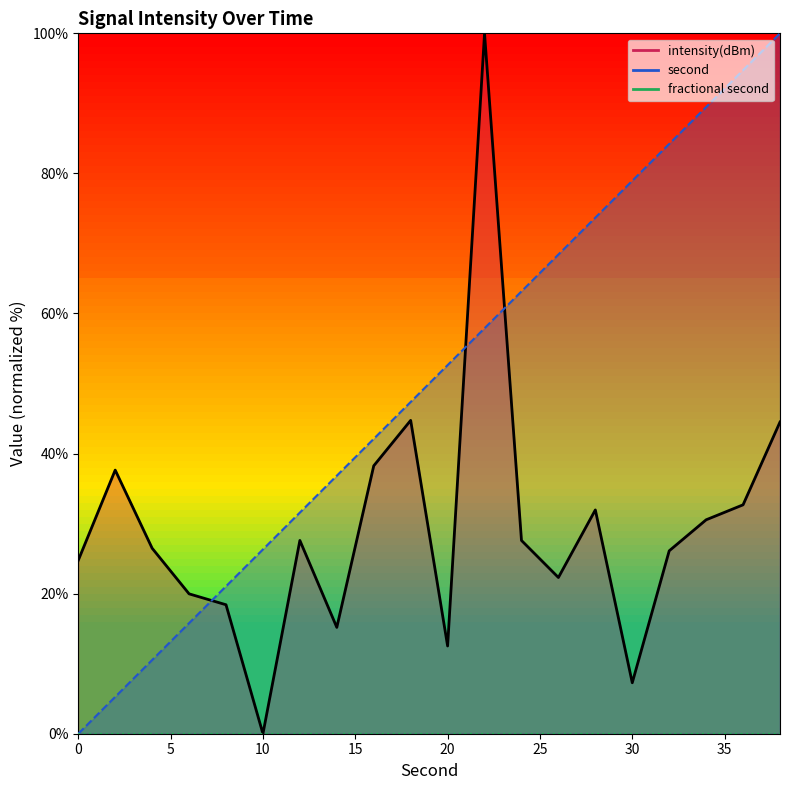

What is the spread (max minus min) of values at 24?

35.6